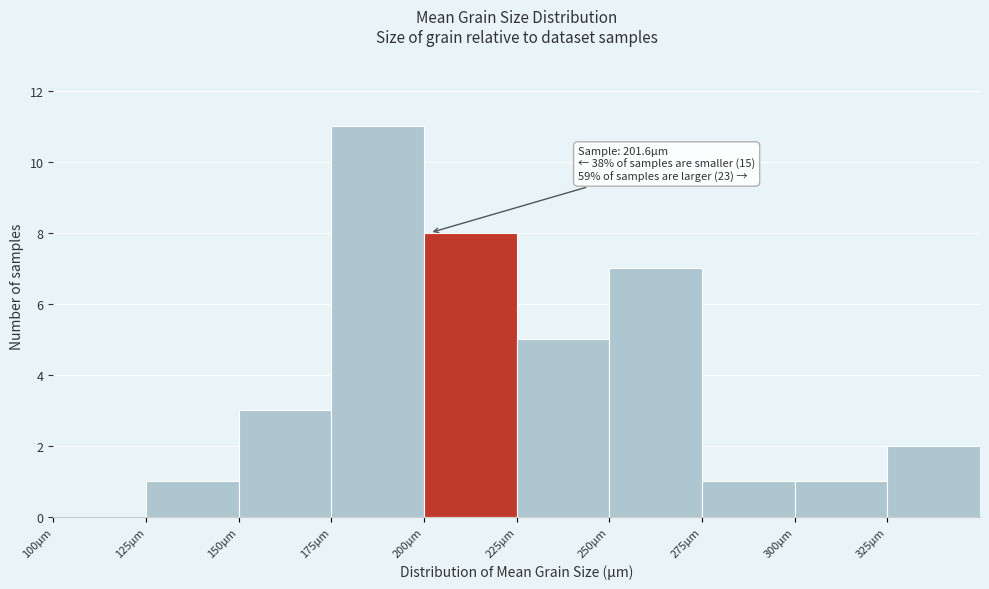

Over which range of the x-axis is the bar tallest?

175 to 200